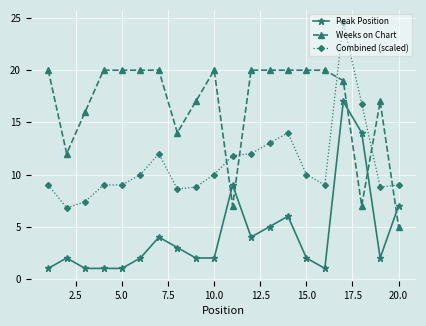

True or false: Peak Position and Combined (scaled) cross at least once.

False